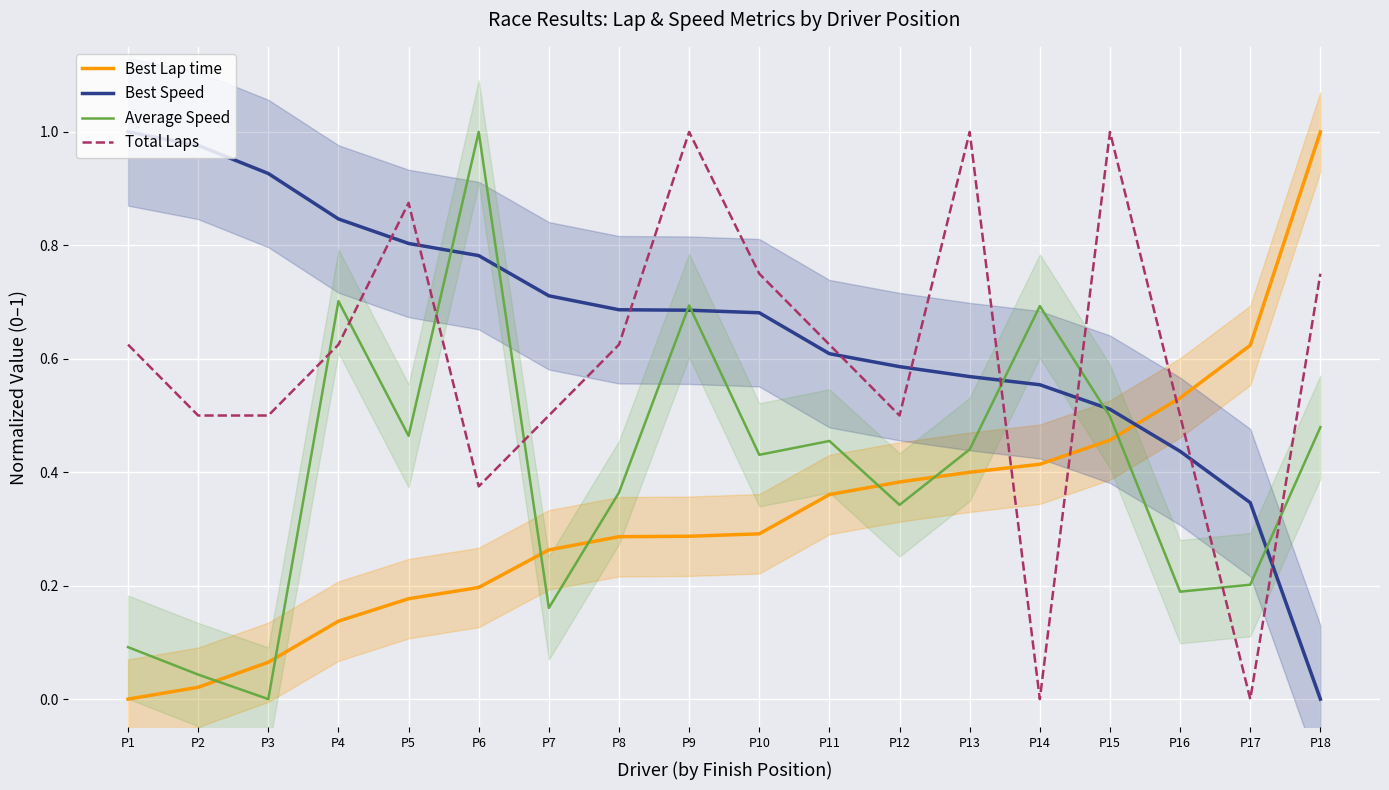

What is the value of the Total Laps point at the 3rd from the left?

0.5